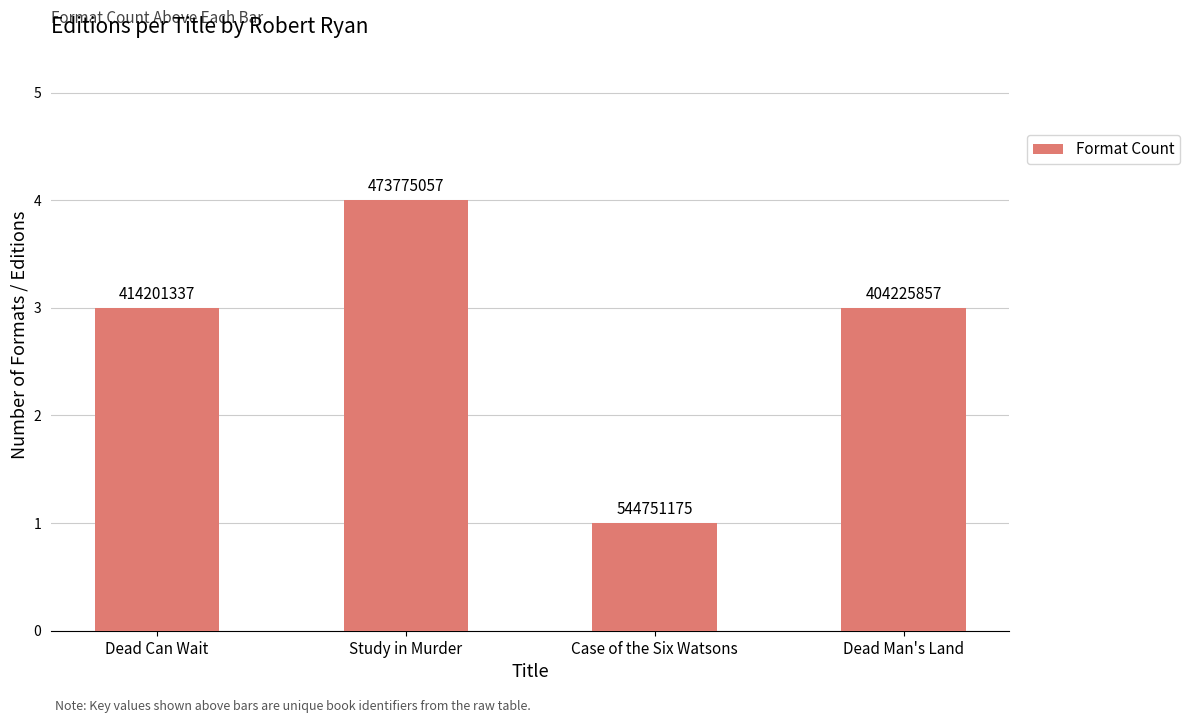

Reading left to right, what are all the values shown in this chart?

Dead Can Wait=3	Study in Murder=4	Case of the Six Watsons=1	Dead Man's Land=3